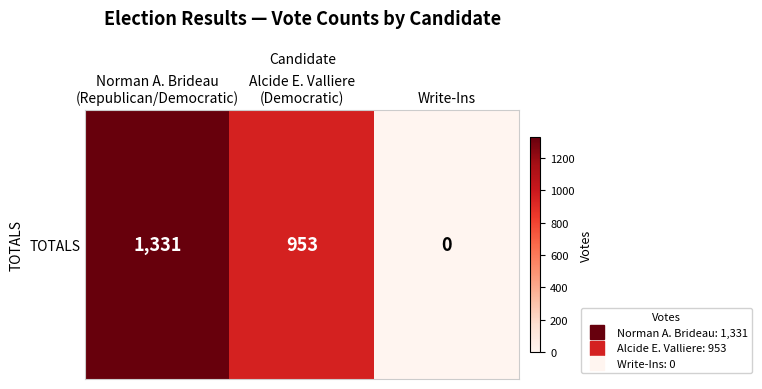

What is the difference between the maximum and second lowest values?

378